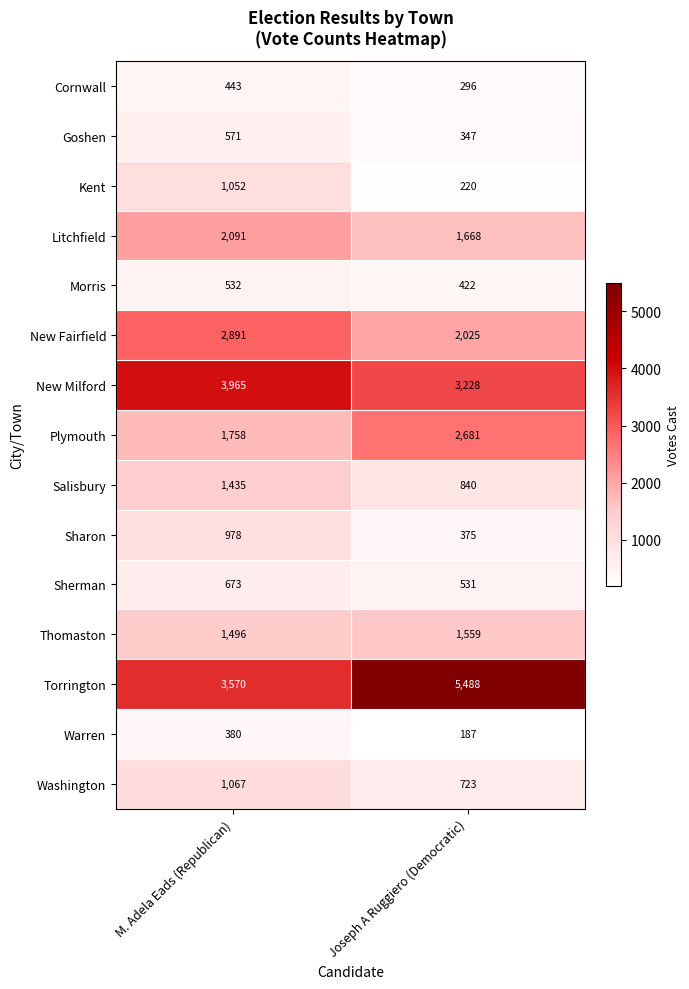

Reading right to left, extract all data points from this chart.

Cornwall: Joseph A Ruggiero (Democratic)=296	M. Adela Eads (Republican)=443
Goshen: Joseph A Ruggiero (Democratic)=347	M. Adela Eads (Republican)=571
Kent: Joseph A Ruggiero (Democratic)=220	M. Adela Eads (Republican)=1052
Litchfield: Joseph A Ruggiero (Democratic)=1668	M. Adela Eads (Republican)=2091
Morris: Joseph A Ruggiero (Democratic)=422	M. Adela Eads (Republican)=532
New Fairfield: Joseph A Ruggiero (Democratic)=2025	M. Adela Eads (Republican)=2891
New Milford: Joseph A Ruggiero (Democratic)=3228	M. Adela Eads (Republican)=3965
Plymouth: Joseph A Ruggiero (Democratic)=2681	M. Adela Eads (Republican)=1758
Salisbury: Joseph A Ruggiero (Democratic)=840	M. Adela Eads (Republican)=1435
Sharon: Joseph A Ruggiero (Democratic)=375	M. Adela Eads (Republican)=978
Sherman: Joseph A Ruggiero (Democratic)=531	M. Adela Eads (Republican)=673
Thomaston: Joseph A Ruggiero (Democratic)=1559	M. Adela Eads (Republican)=1496
Torrington: Joseph A Ruggiero (Democratic)=5488	M. Adela Eads (Republican)=3570
Warren: Joseph A Ruggiero (Democratic)=187	M. Adela Eads (Republican)=380
Washington: Joseph A Ruggiero (Democratic)=723	M. Adela Eads (Republican)=1067